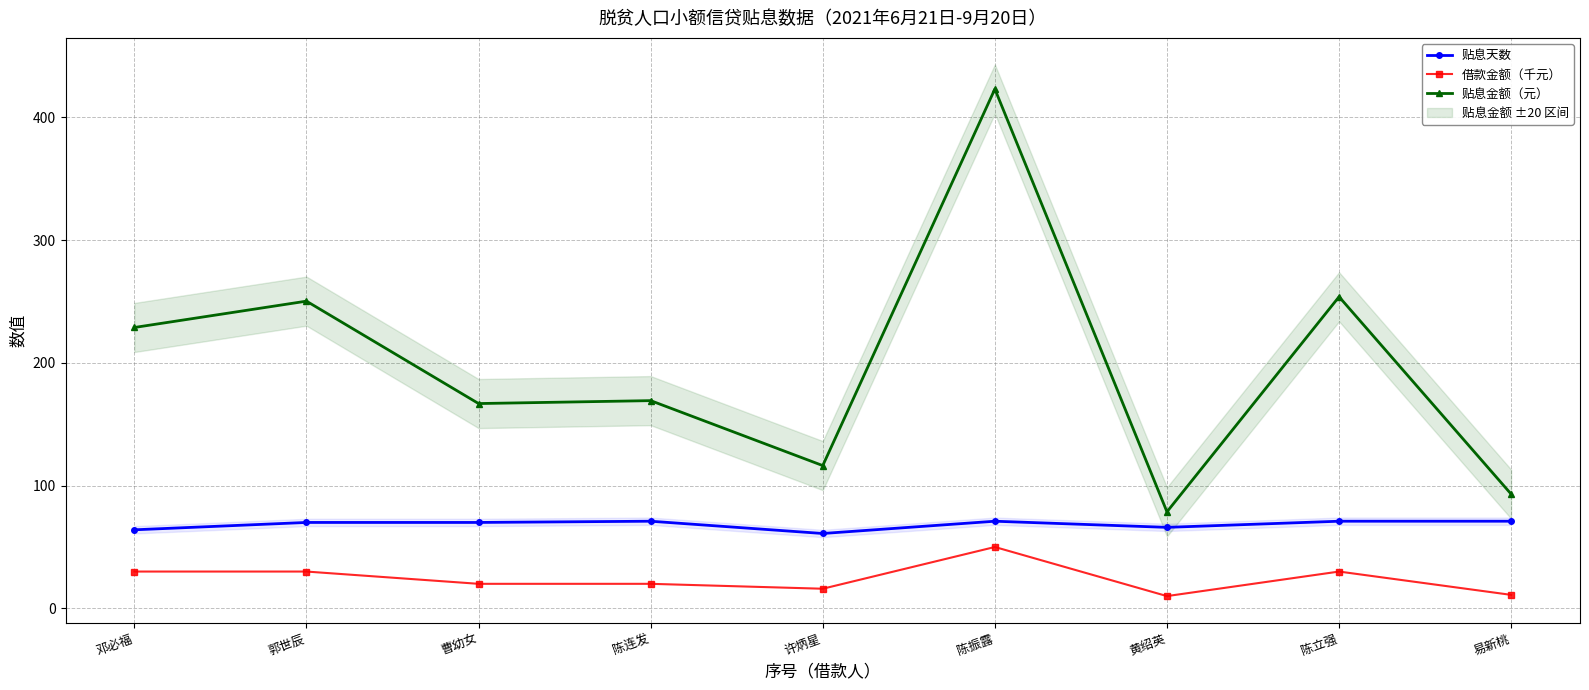

Count the 借款金额（千元） values in the range 16 to 30.

6